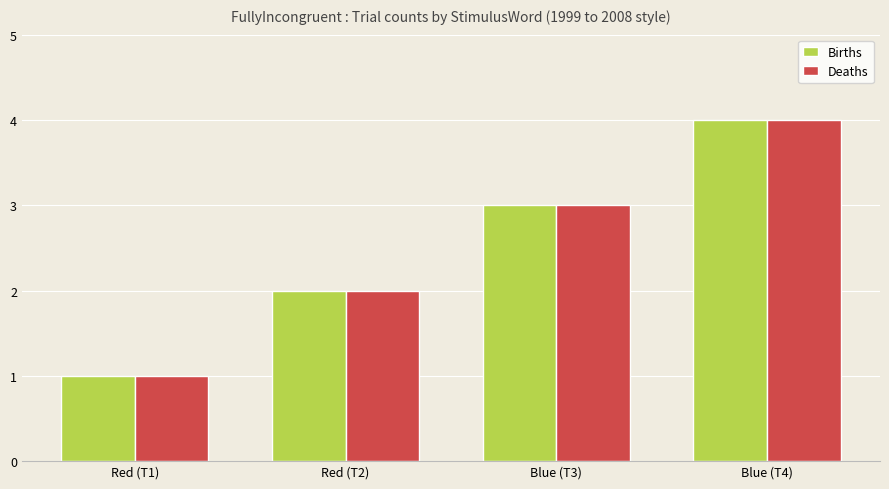

What is the approximate value of Deaths at Red (T1)?

1